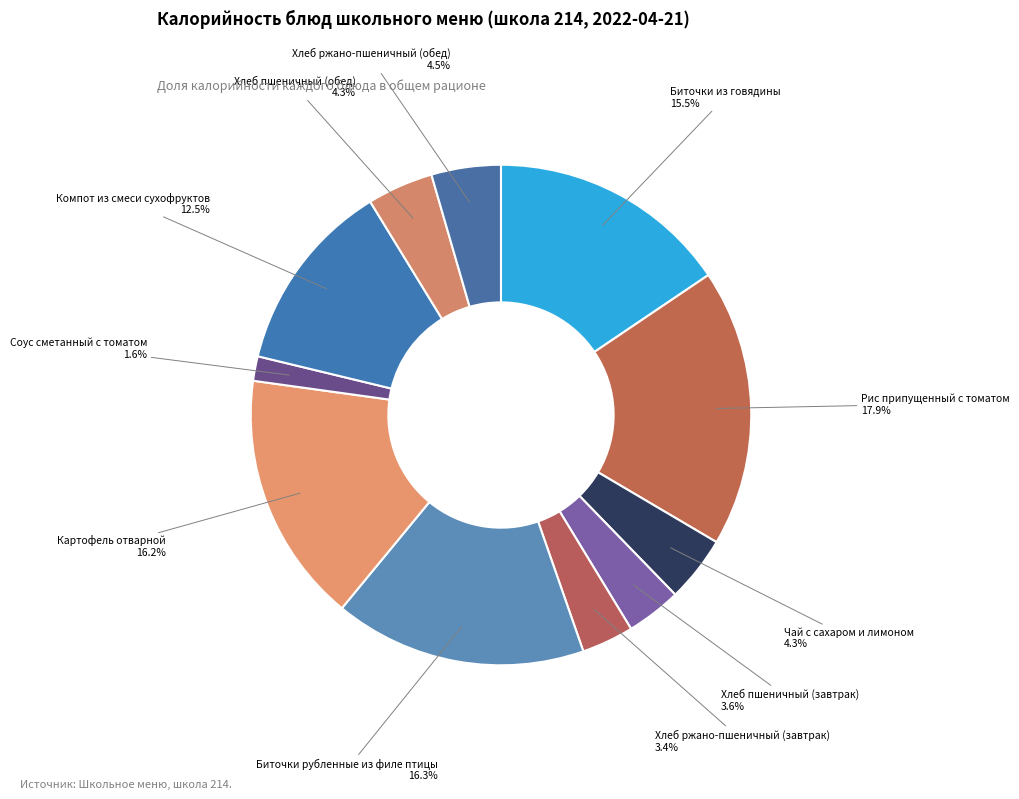

How many slices are in this pie chart?

11